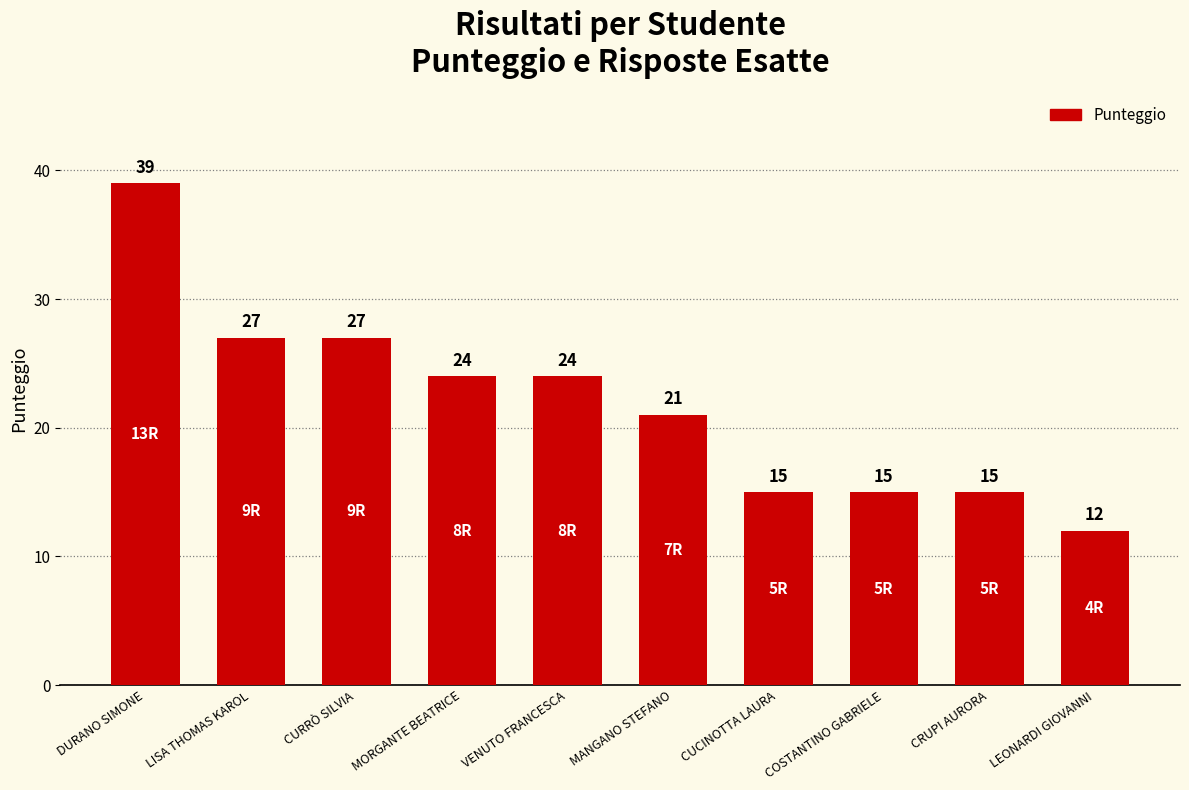

Reading left to right, list all the values displayed in this chart.

39	27	27	24	24	21	15	15	15	12